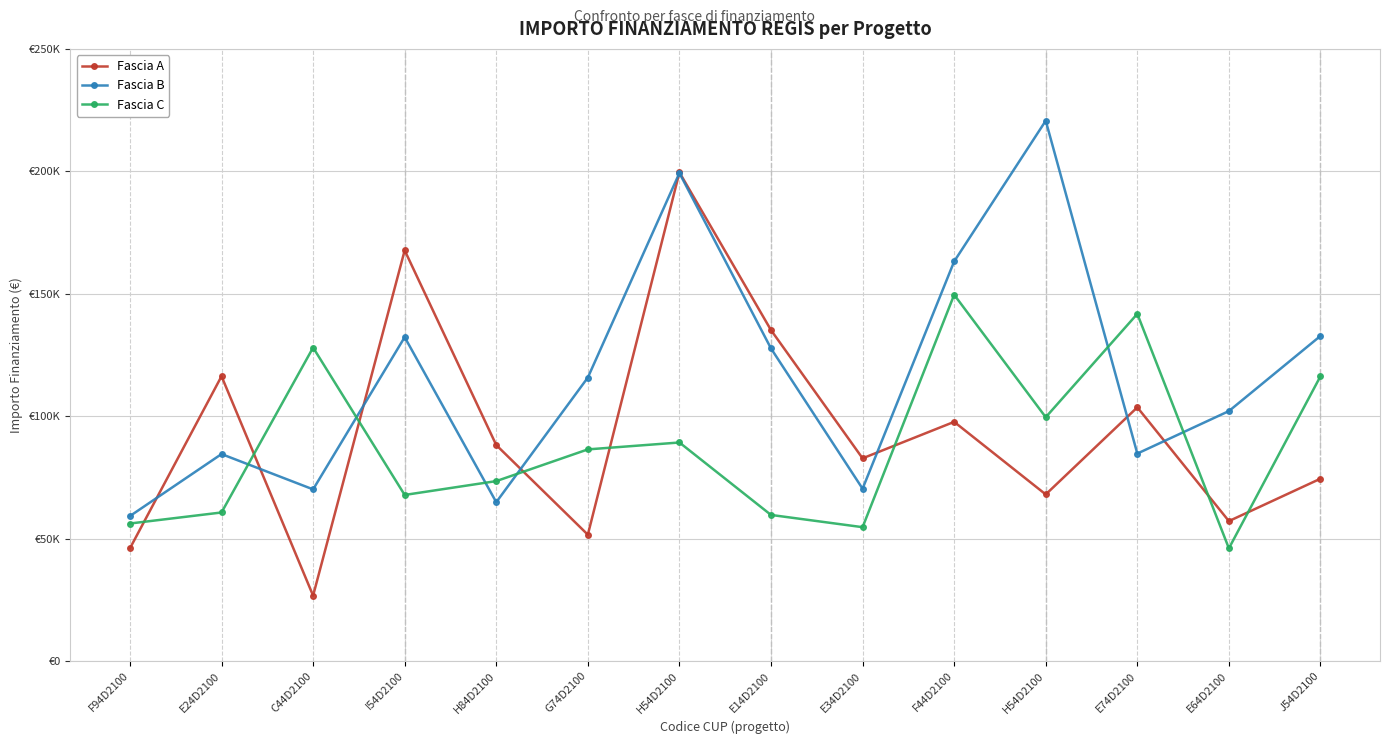

What is the minimum value for Fascia B?

59229.0